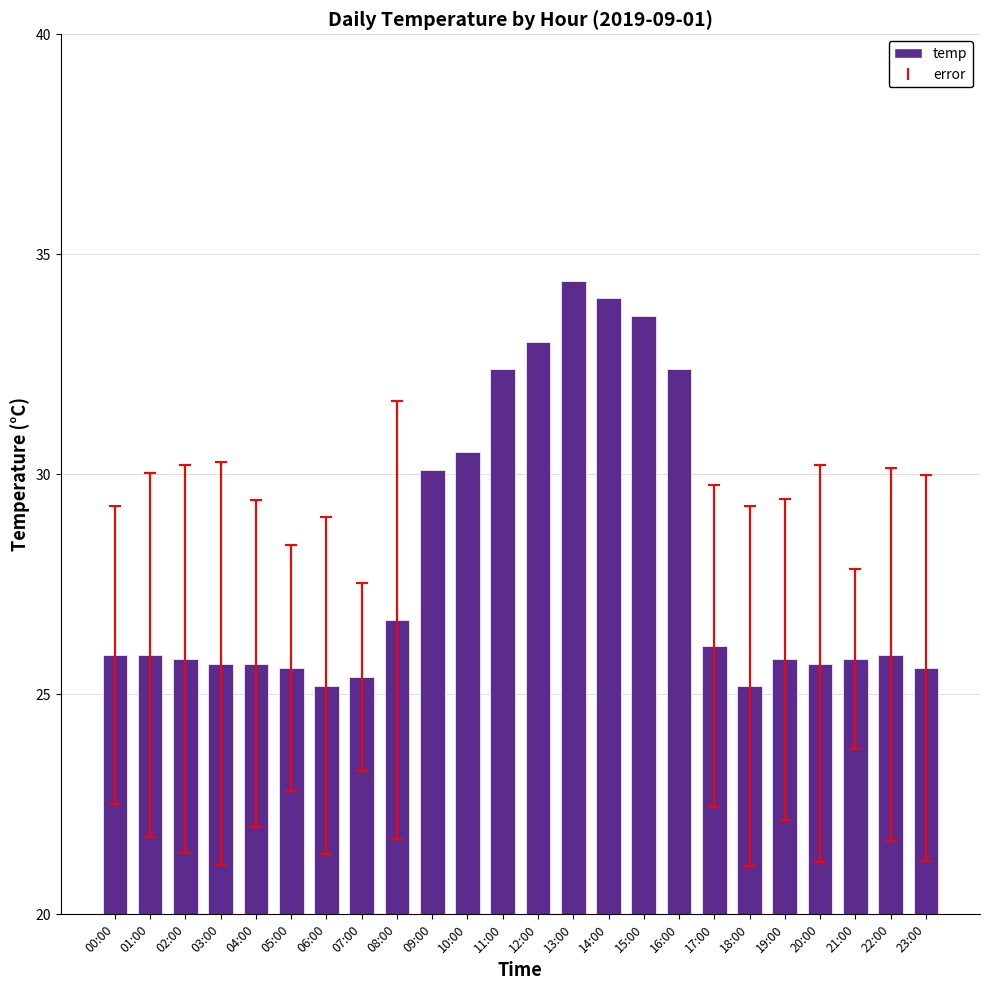

What is the label of the 18th bar from the left?

17:00